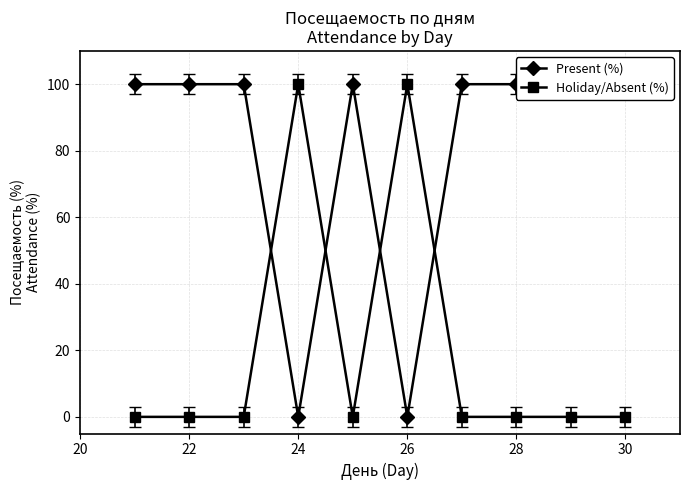

In Holiday/Absent (%), how many points are higher than both neighbors (excluding endpoints)?

2